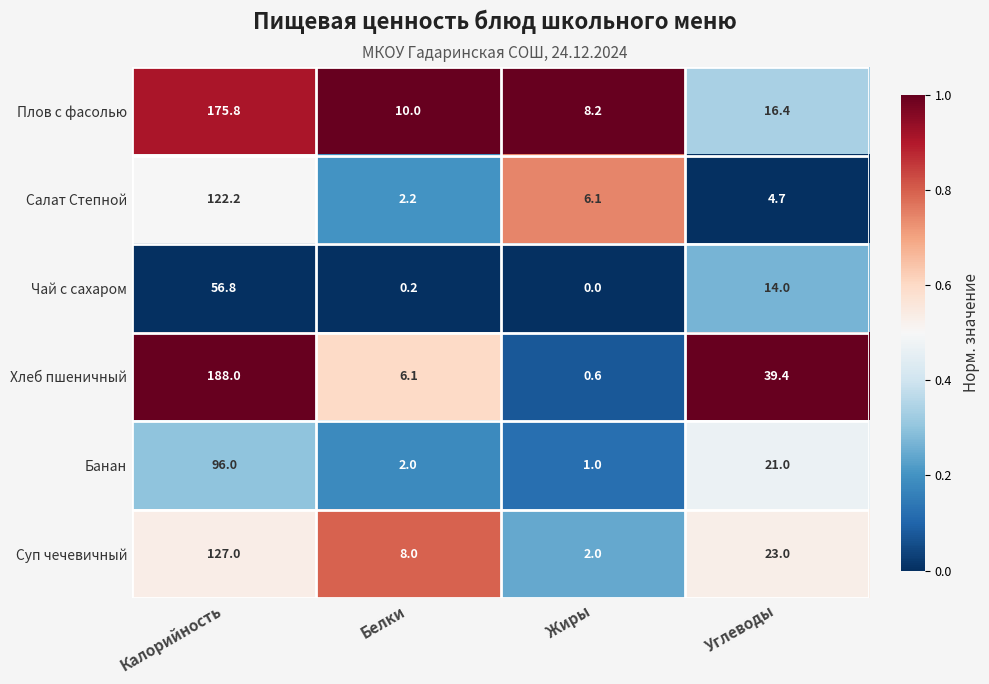

How many data points does each series have?

4